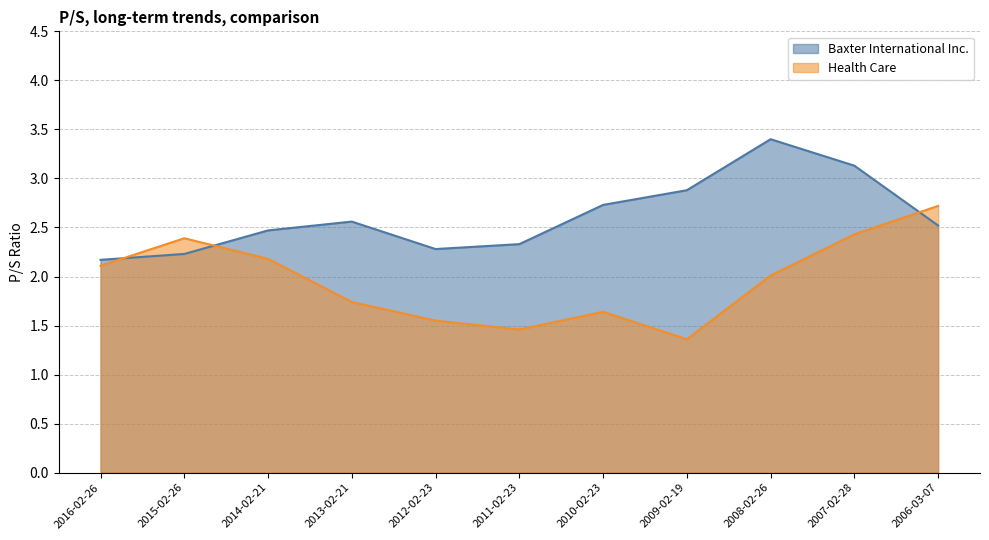

How many categories are shown in the chart?

11